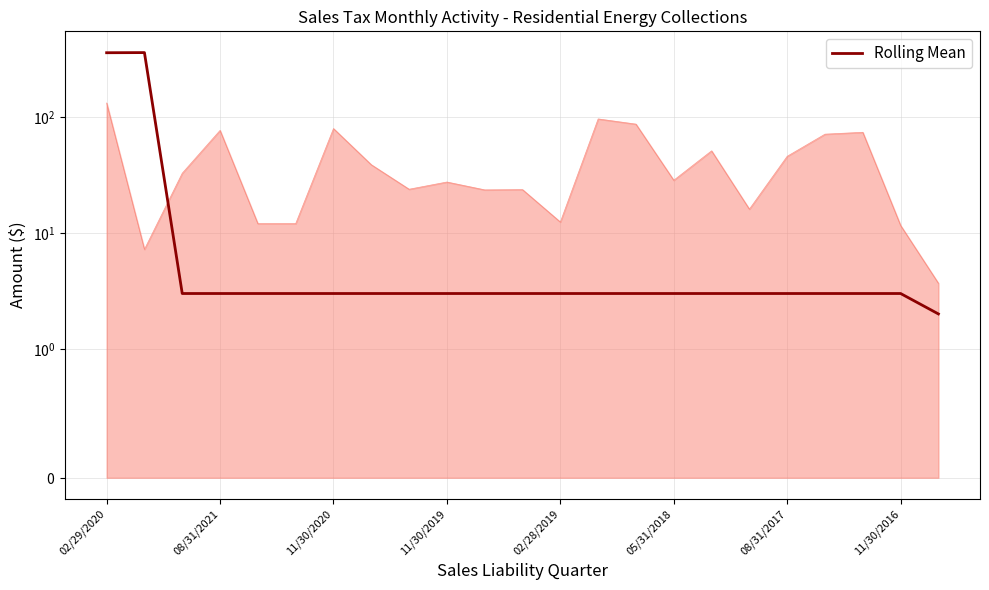

Where does the data first go above 3?

02/29/2020